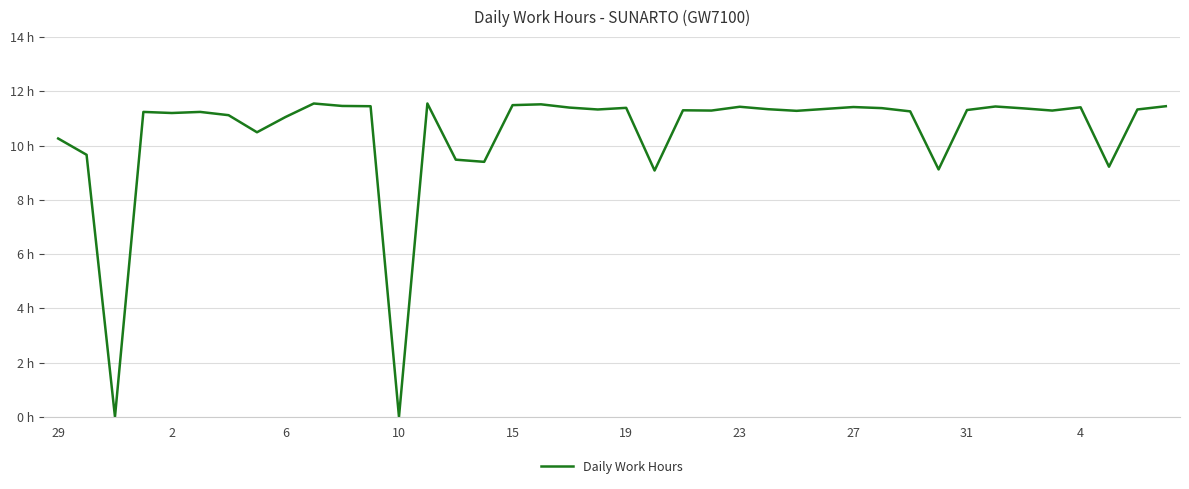

Does the chart display data point markers on the line(s)?

No